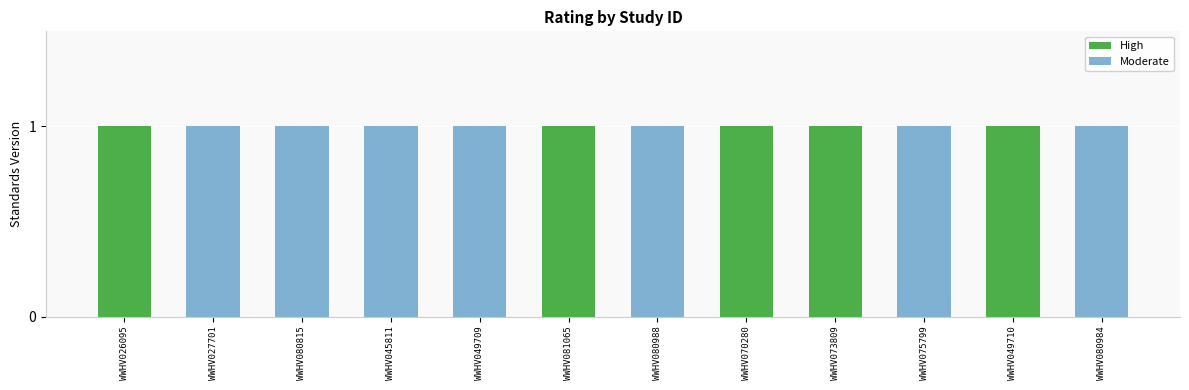

Reading right to left, list all the values displayed in this chart.

High: WWHV080984=0	WWHV049710=1	WWHV075799=0	WWHV073809=1	WWHV070280=1	WWHV080988=0	WWHV081065=1	WWHV049709=0	WWHV045811=0	WWHV080815=0	WWHV027701=0	WWHV026095=1
Moderate: WWHV080984=1	WWHV049710=0	WWHV075799=1	WWHV073809=0	WWHV070280=0	WWHV080988=1	WWHV081065=0	WWHV049709=1	WWHV045811=1	WWHV080815=1	WWHV027701=1	WWHV026095=0